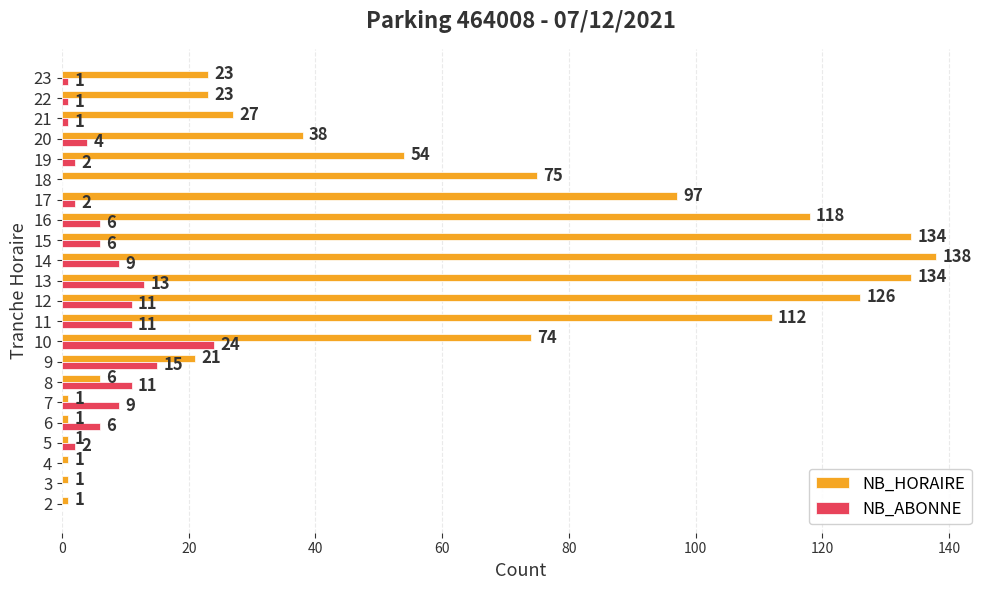

Which series has the largest total across all categories?

NB_HORAIRE